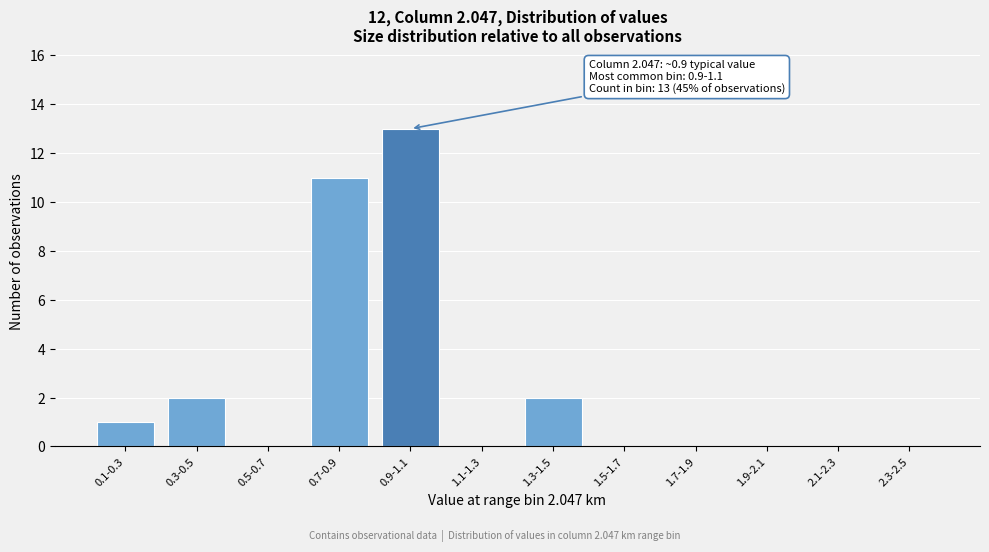

Reading left to right, extract all data points from this chart.

0.1-0.3=1	0.3-0.5=2	0.5-0.7=0	0.7-0.9=11	0.9-1.1=13	1.1-1.3=0	1.3-1.5=2	1.5-1.7=0	1.7-1.9=0	1.9-2.1=0	2.1-2.3=0	2.3-2.5=0